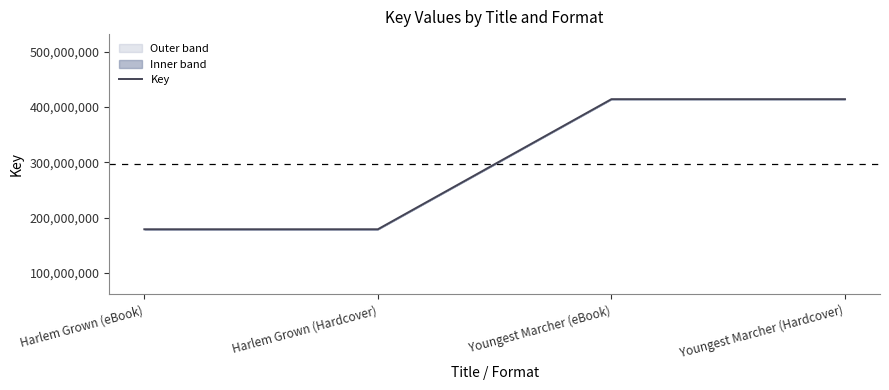

Read the value at Harlem Grown (eBook), to the nearest 50.

179049550